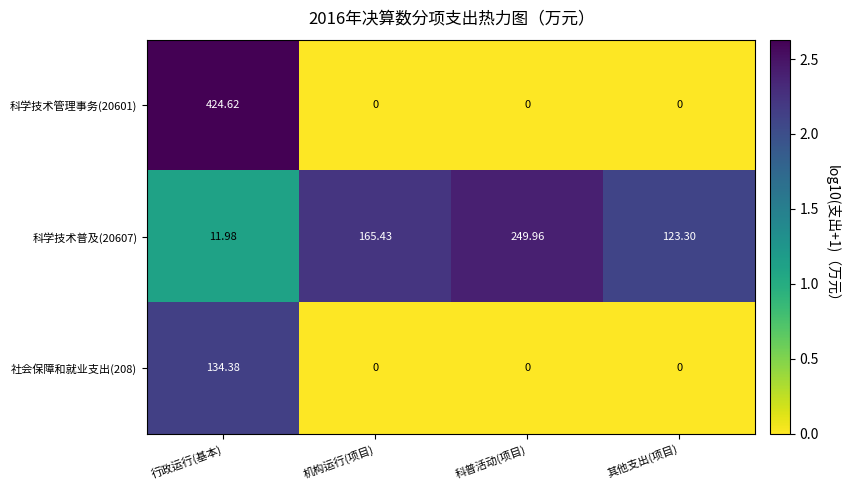

Which series has the largest total across all categories?

科学技术普及(20607)